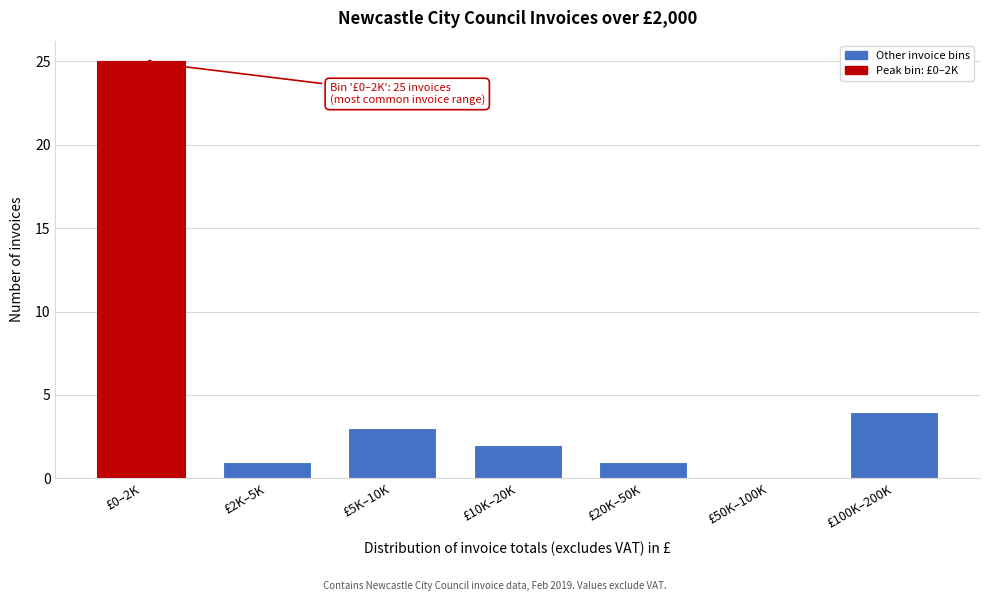

Reading right to left, extract all data points from this chart.

£100K–200K=4	£50K–100K=0	£20K–50K=1	£10K–20K=2	£5K–10K=3	£2K–5K=1	£0–2K=25